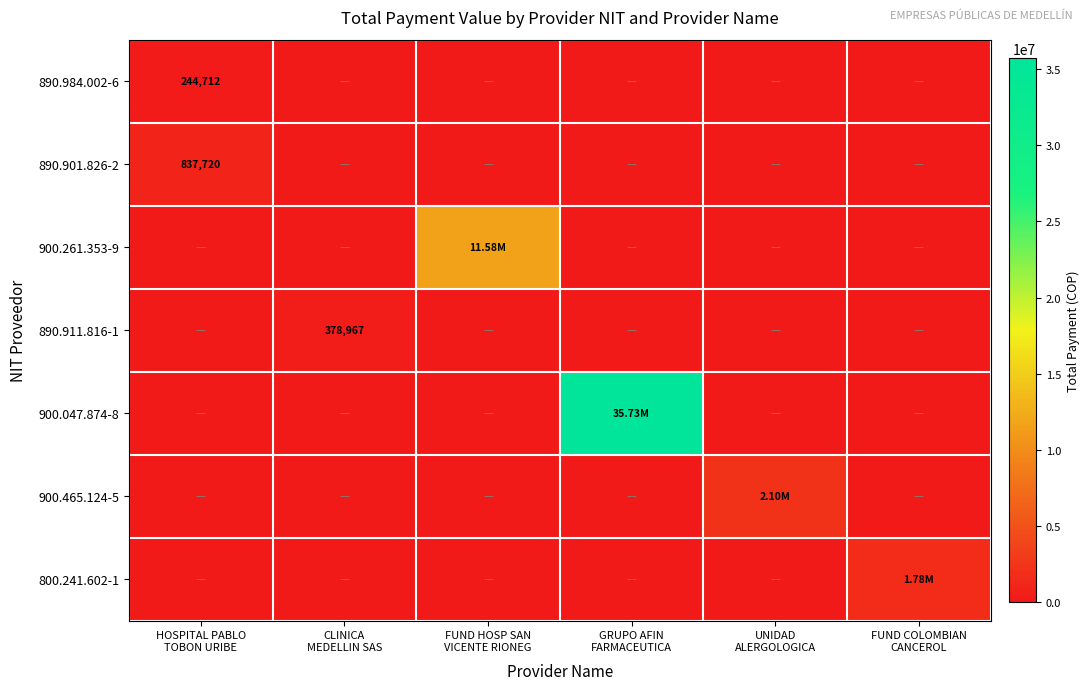

True or false: 800.241.602-1 has a value of 852467.1 at CLINICA MEDELLIN SAS.

False